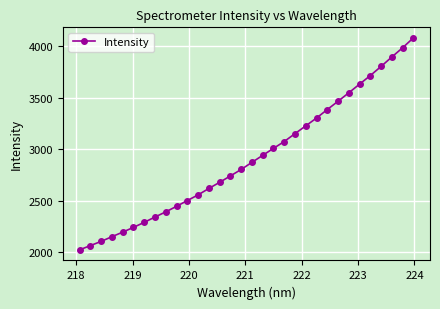

What is the smallest value displayed?

2022.8